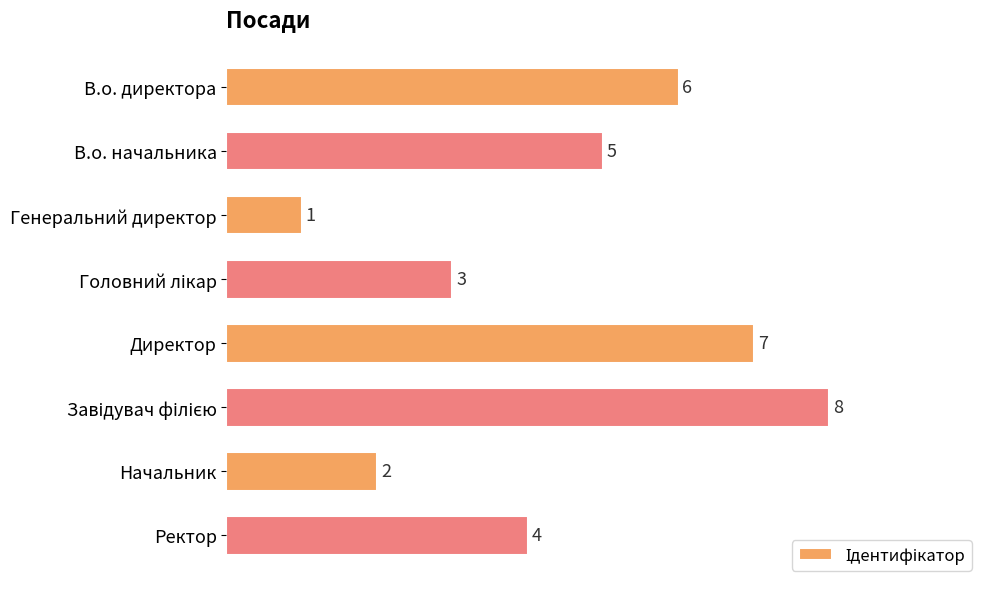

At which label is the value closest to 4?

Ректор